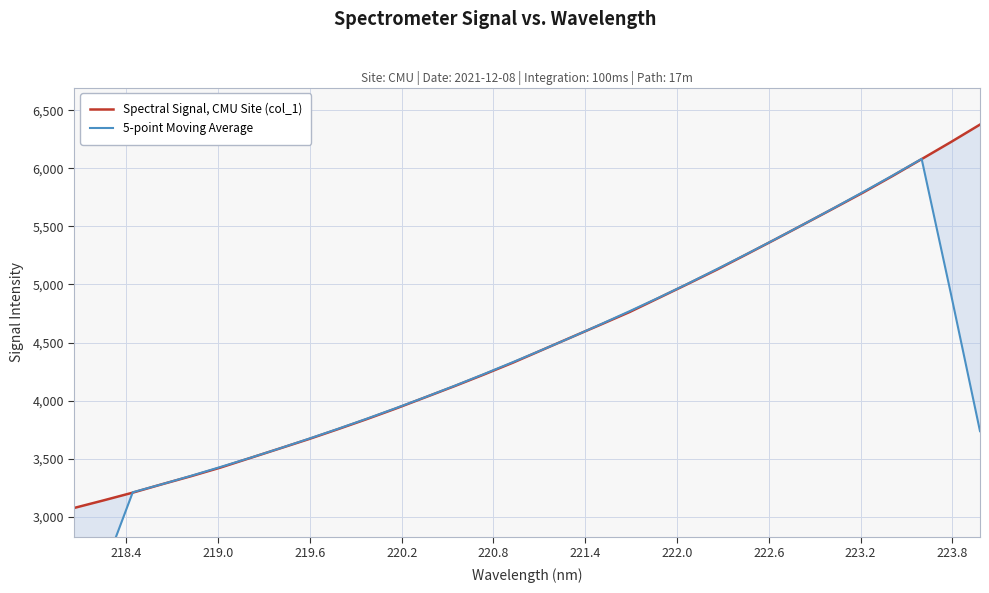

What is the value of the 5-point Moving Average point at the 20th from the left?

4770.0